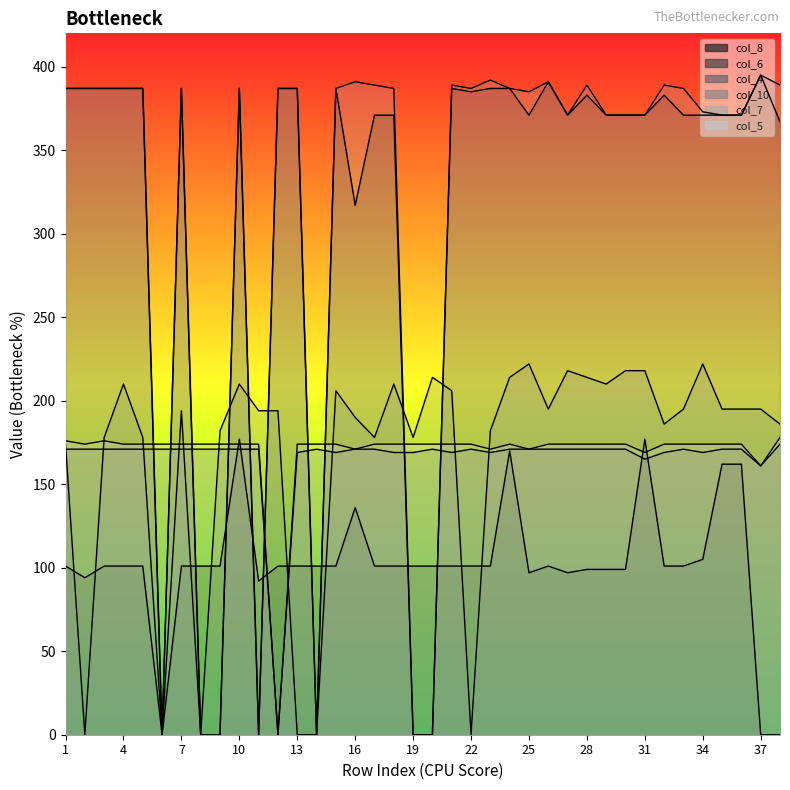

What is the difference between the highest and lowest values at 22?

387